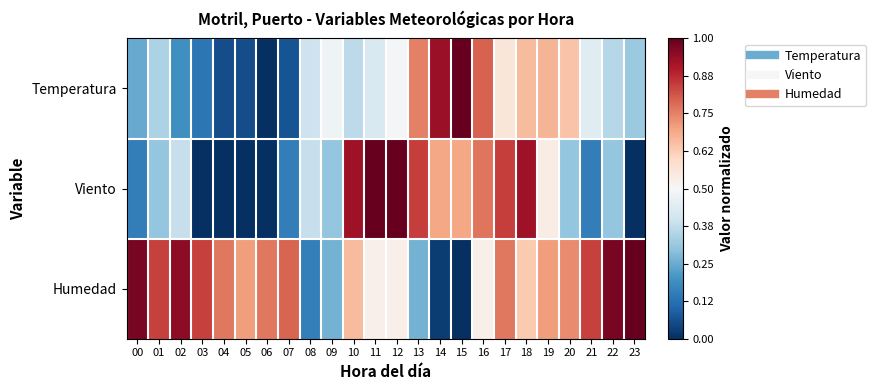

What is the total value across all series at 00?

1.4